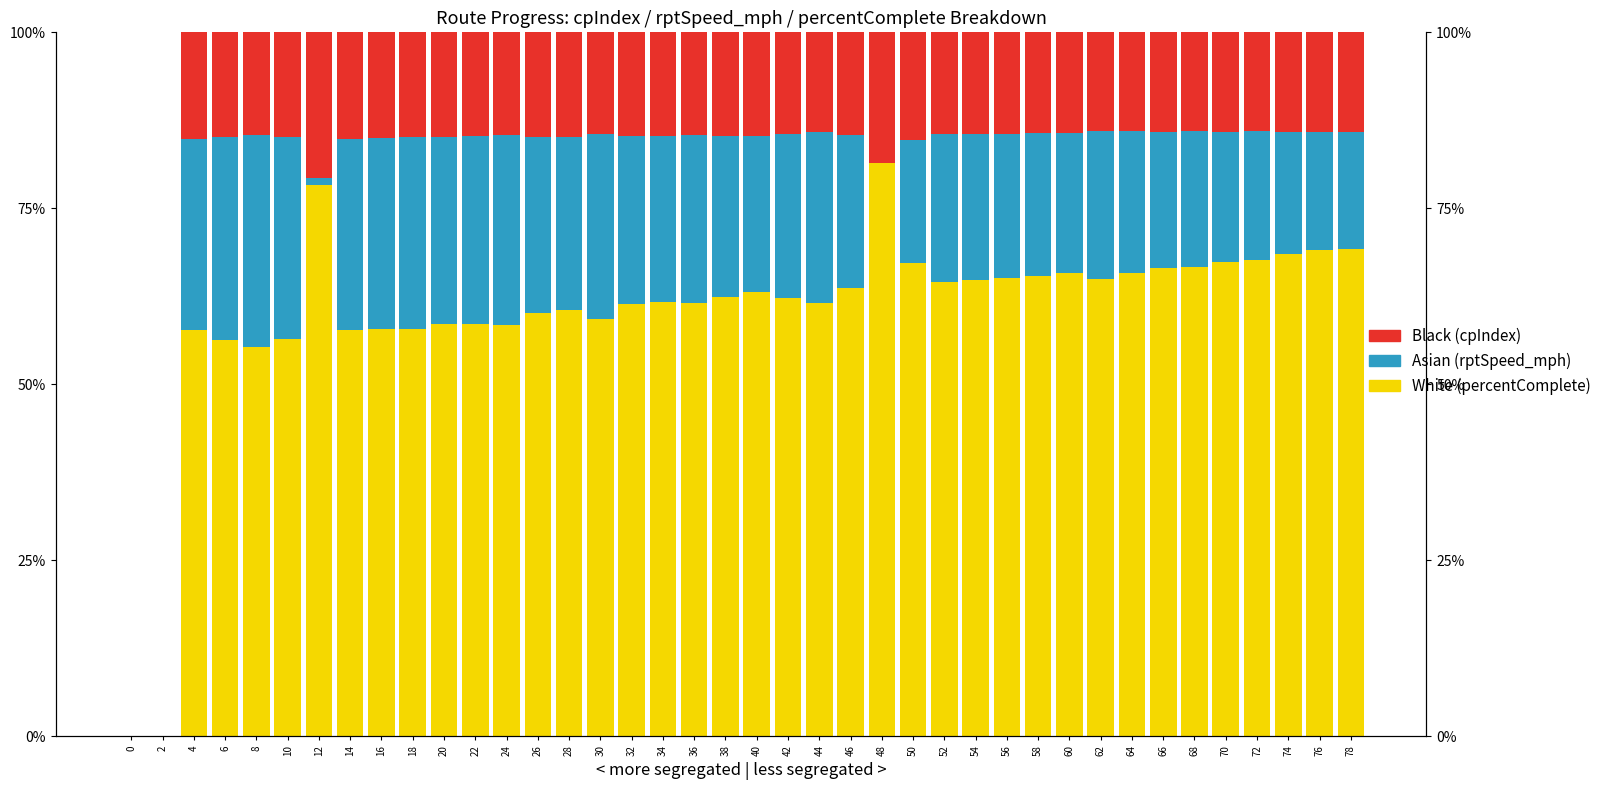

Are the bars horizontal?

No